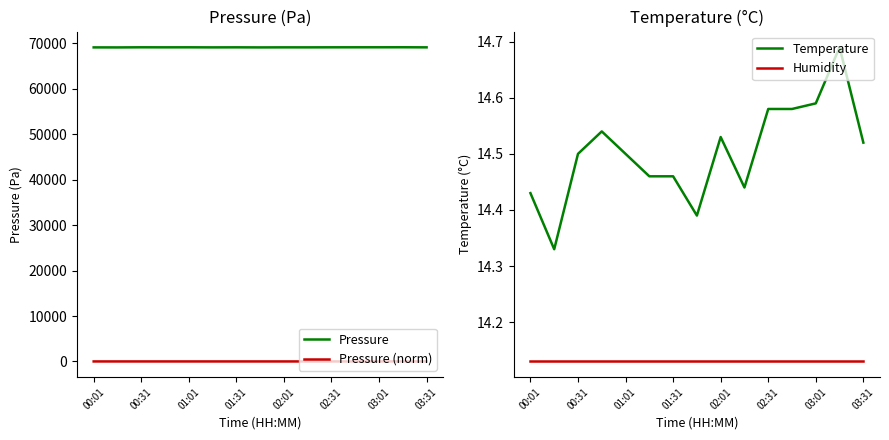

Count the number of data series in this chart.

4